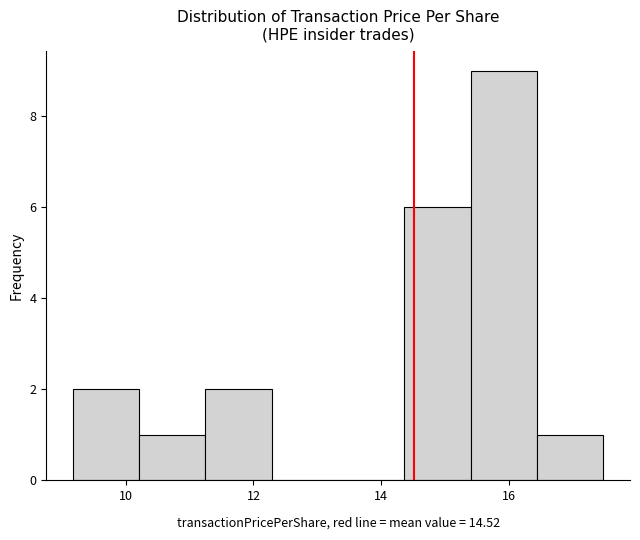

How tall is the bar that spans 15.4 to 16.4 on the x-axis? Neither the bar edges nor the heights are printed on the chart, so give them approximately, as read against the axes.

9